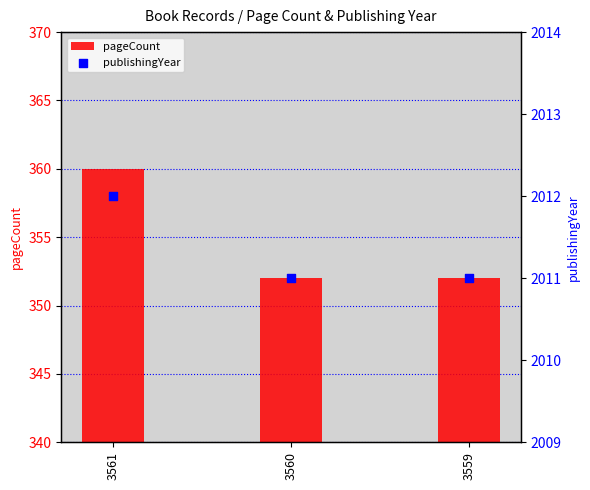

At how many categories does at least one series exceed 706?

3